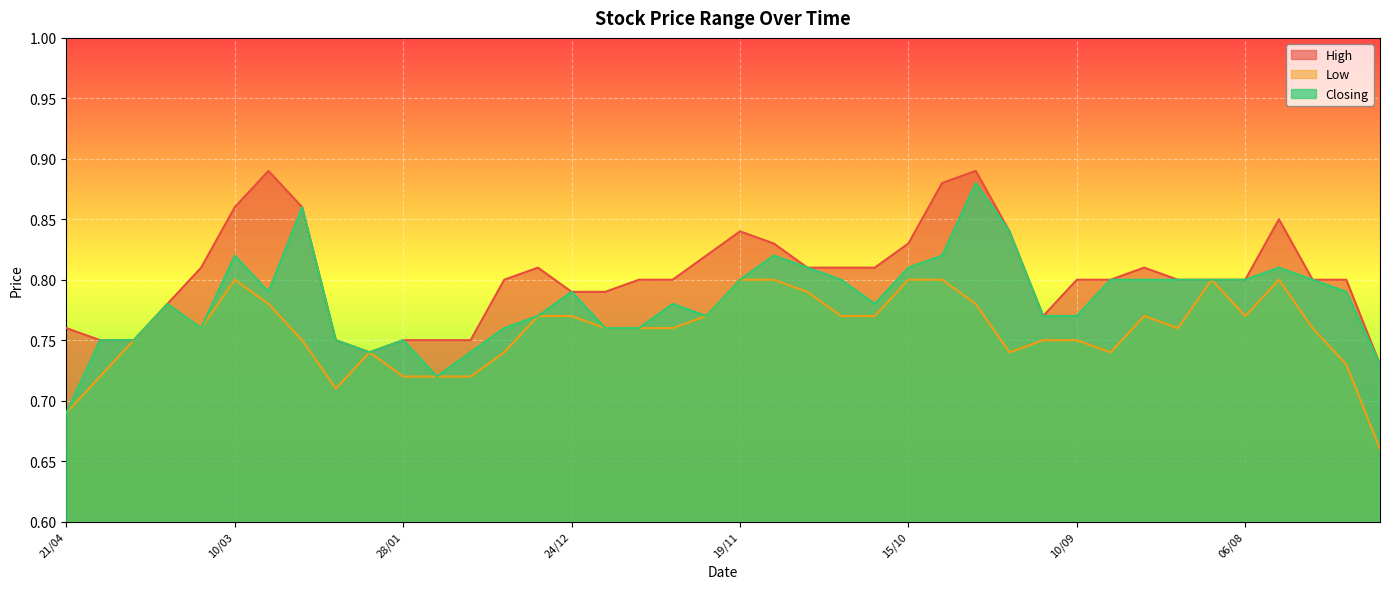

True or false: Low has a value of 0.8 at 25/02.

True